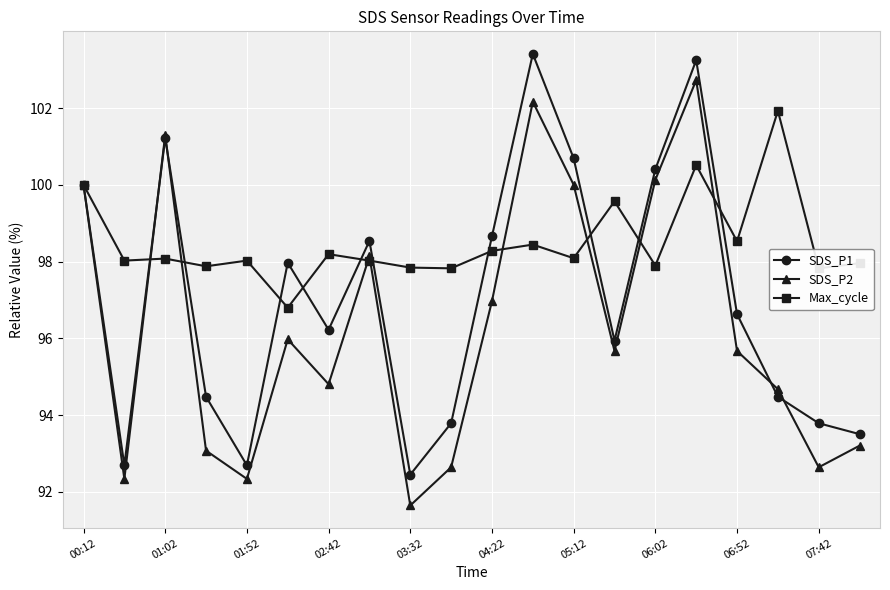

What is the maximum value for Max_cycle?

101.9